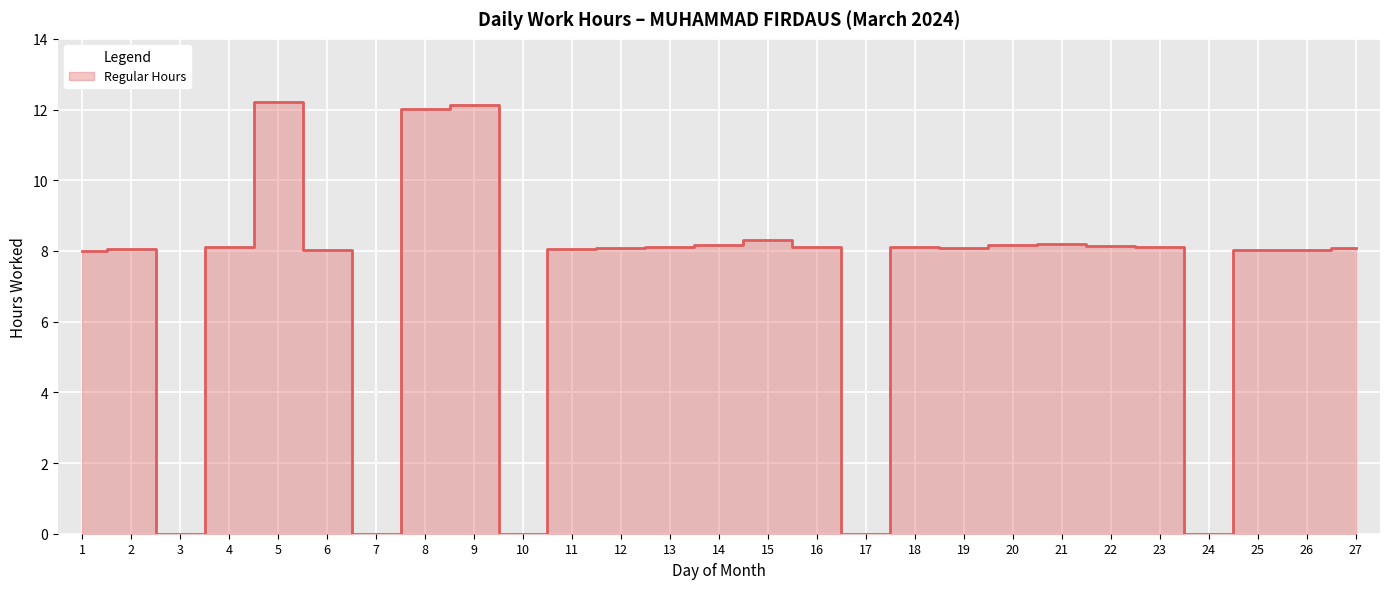

How many points are lower than both their immediate neighbors (excluding endpoints)?

6